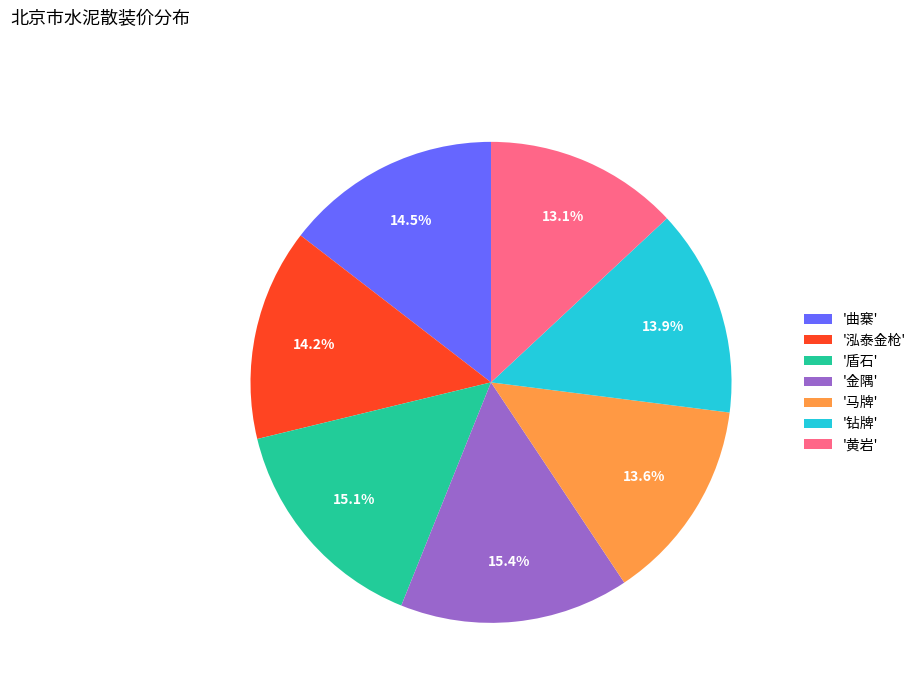

Is there a majority slice in this chart?

No